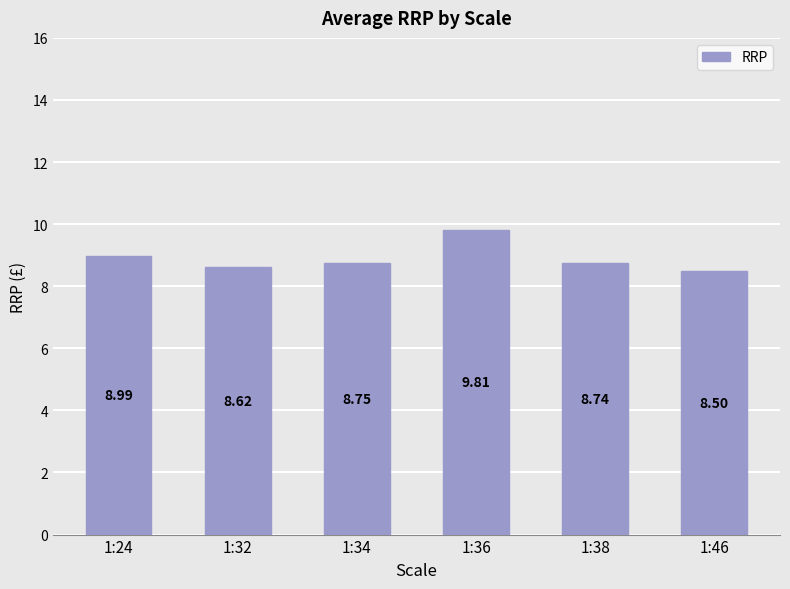

The value at 1:46 is 8.5. True or false?

True